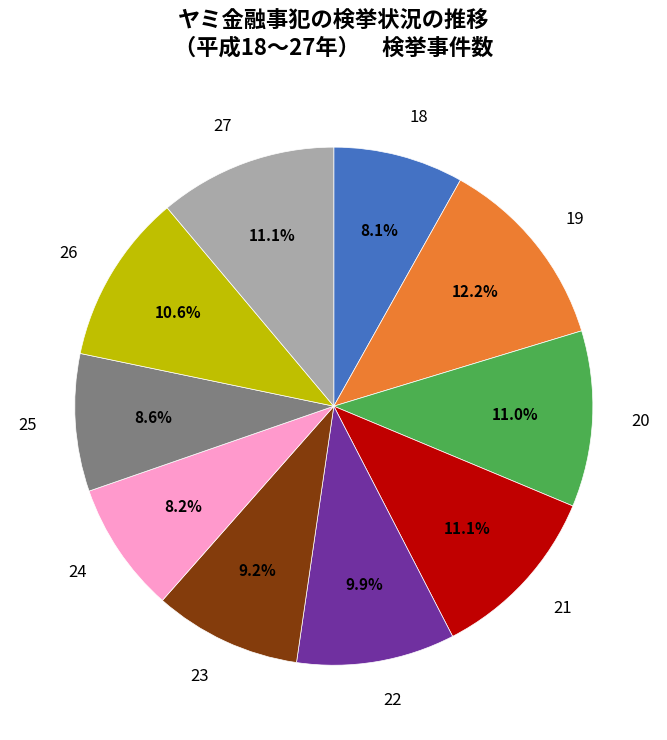

To the nearest percent, what percentage of the pie is 21?

11%